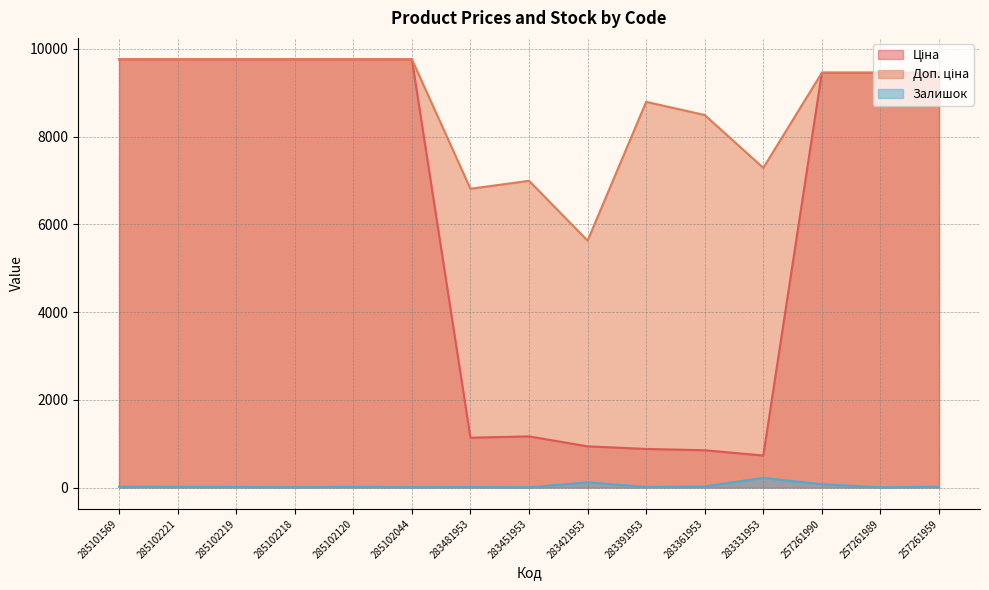

Rank the series at 285102221 from lowest to highest value.

Залишок, Ціна, Доп. ціна